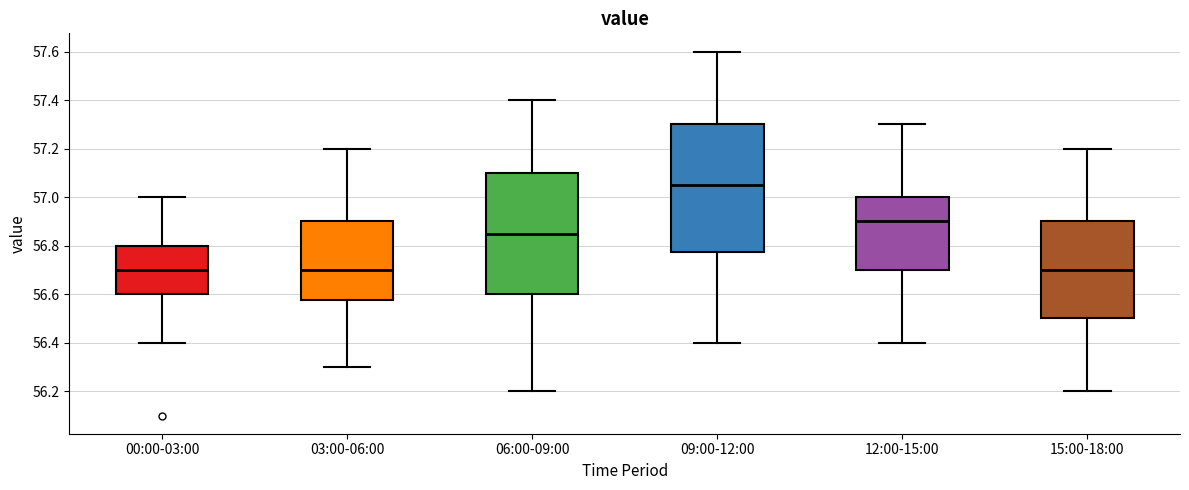

Reading left to right, transcribe this box plot: for each box, give where its median line is, the range the box spans, and where its two whiskers end, as read against the y-axis. The values are not printed on the chart, so give them approximately, as read against the axis.

00:00-03:00: median 56.70, box 56.60 to 56.80, whiskers 56.40 to 57.00
03:00-06:00: median 56.70, box 56.58 to 56.90, whiskers 56.30 to 57.20
06:00-09:00: median 56.86, box 56.60 to 57.10, whiskers 56.20 to 57.40
09:00-12:00: median 57.06, box 56.78 to 57.30, whiskers 56.40 to 57.60
12:00-15:00: median 56.90, box 56.70 to 57.00, whiskers 56.40 to 57.30
15:00-18:00: median 56.70, box 56.50 to 56.90, whiskers 56.20 to 57.20